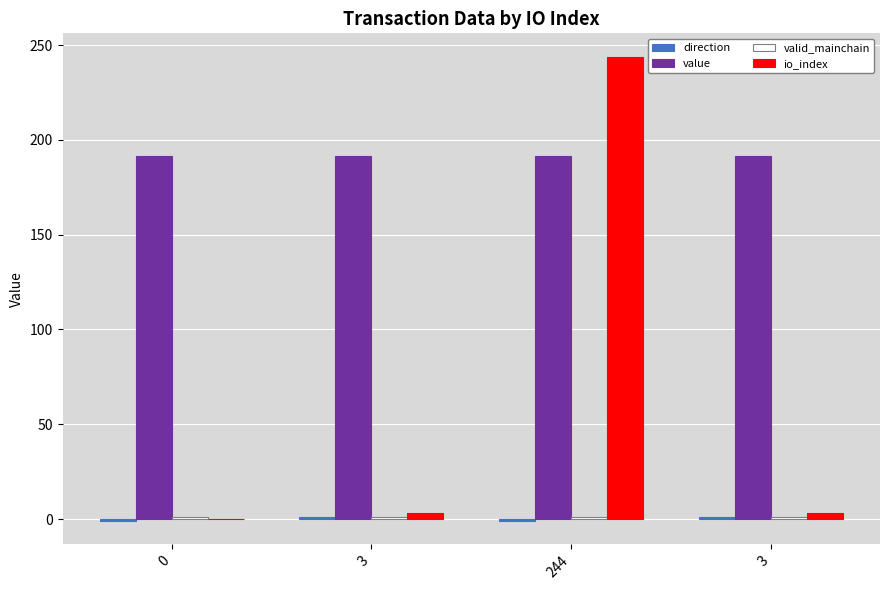

Is it true that valid_mainchain equals 1.0 at 0?

True